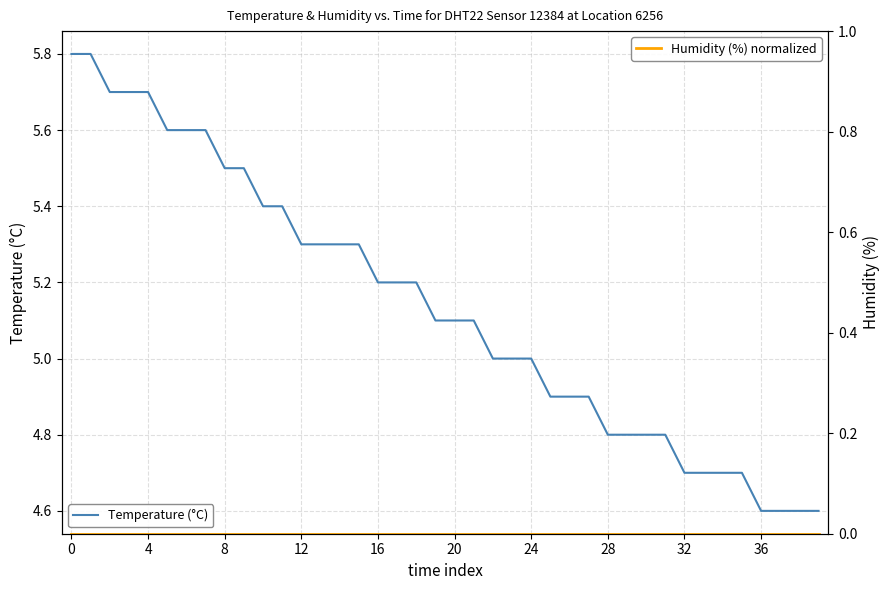

True or false: Humidity (%) normalized and Temperature (°C) intersect in this chart.

False